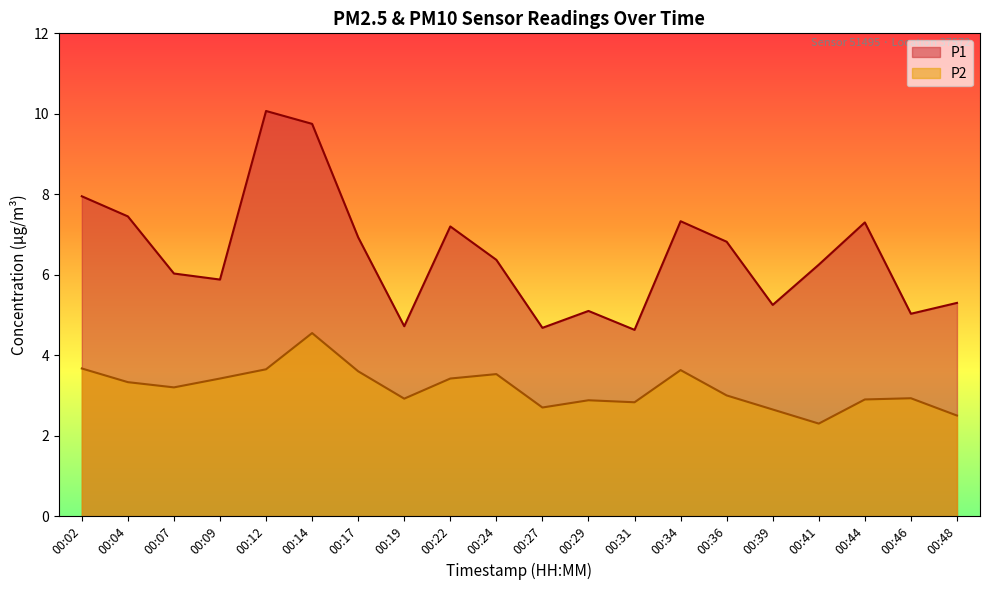

At which category does the chart reach its peak across all series?

00:12